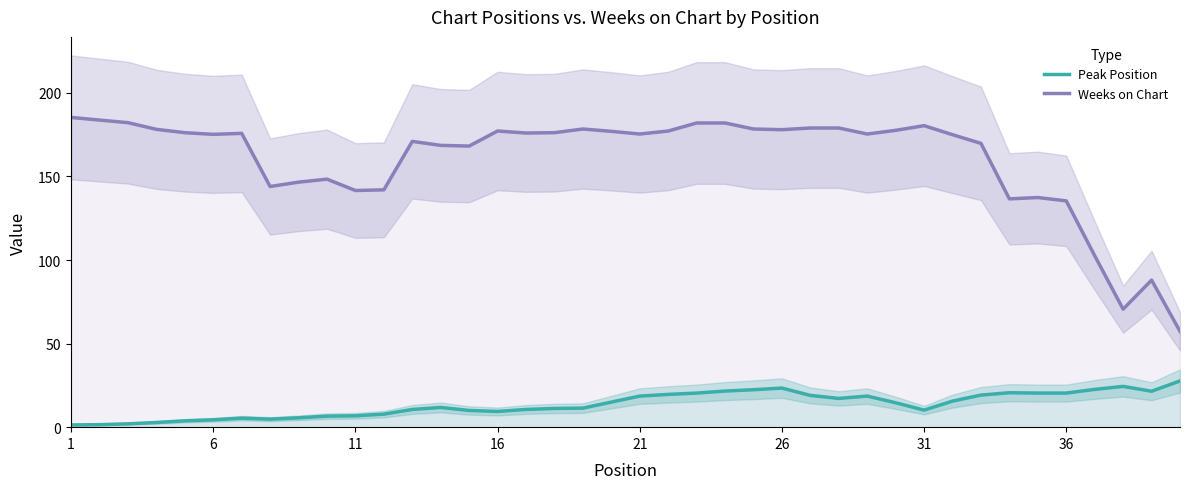

What is the highest value of the Weeks on Chart series?

185.3